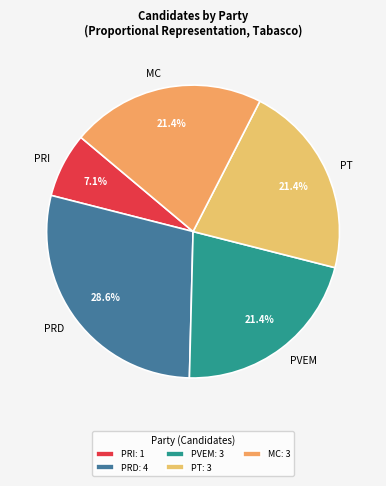

How many segments does this pie chart have?

5